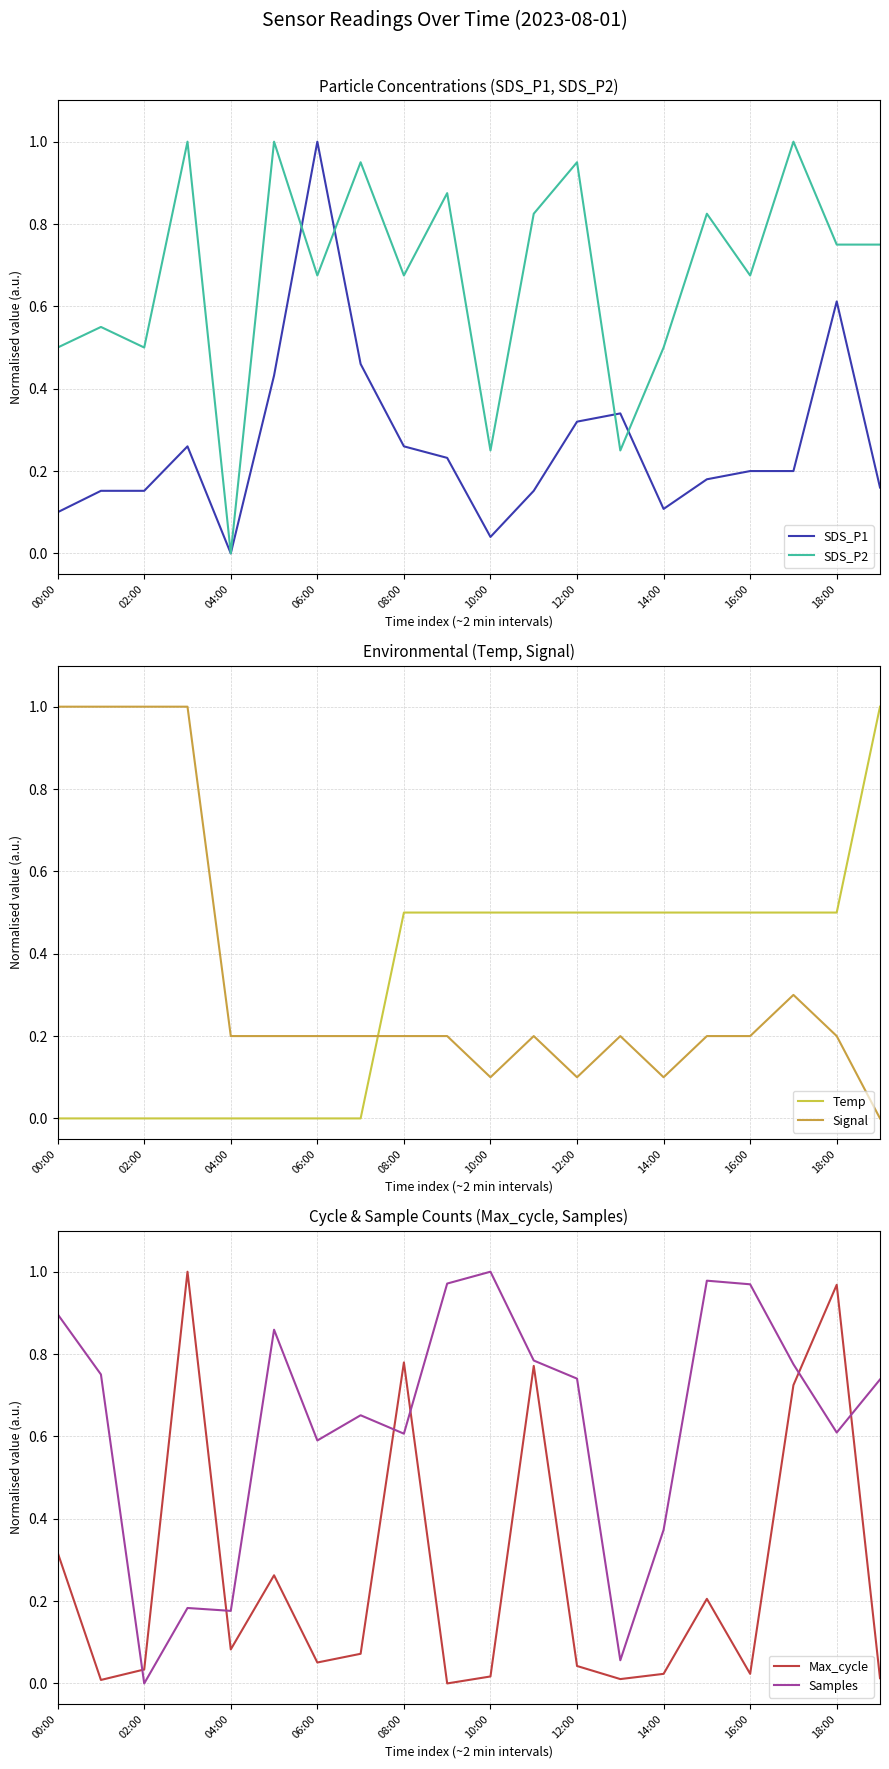

Which category has the lowest value in the SDS_P2 series?

04:00